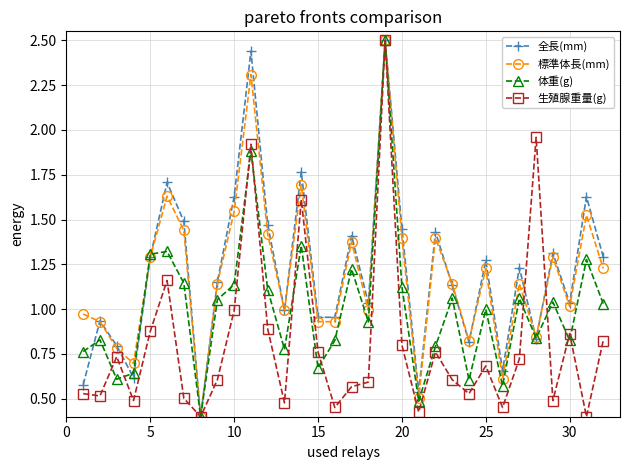

How many lines are shown in the chart?

4